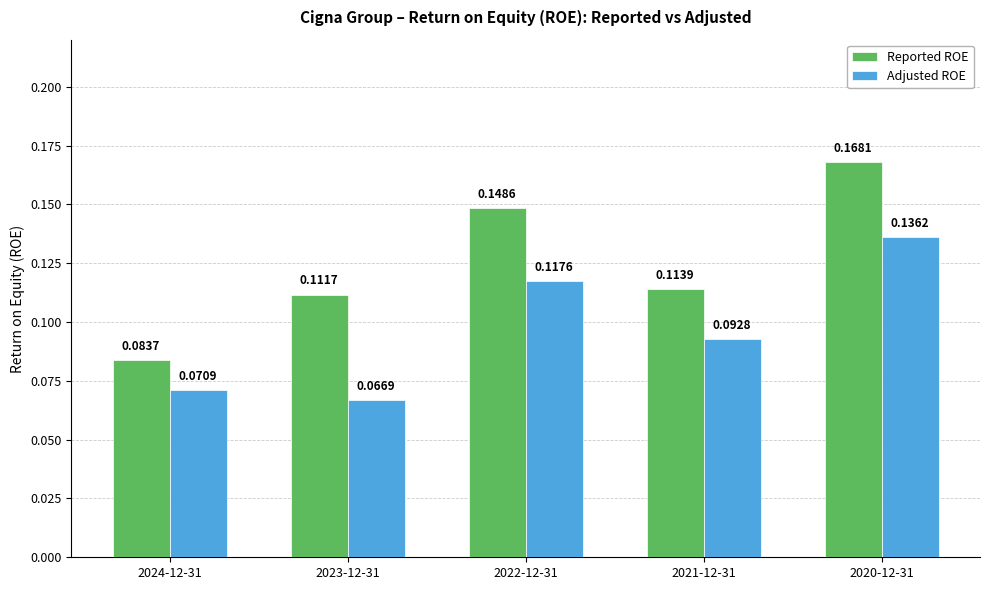

Between 2024-12-31 and 2020-12-31, which series saw the biggest shift?

Reported ROE